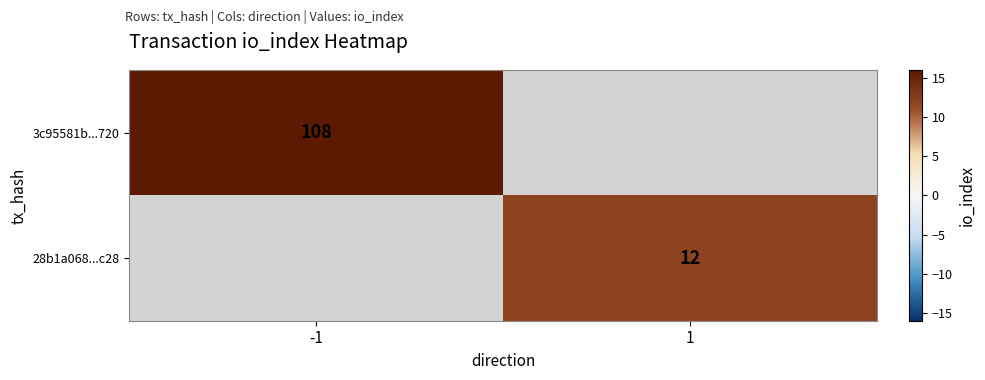

True or false: 28b1a068...c28 has a value of 12 at 1.

True